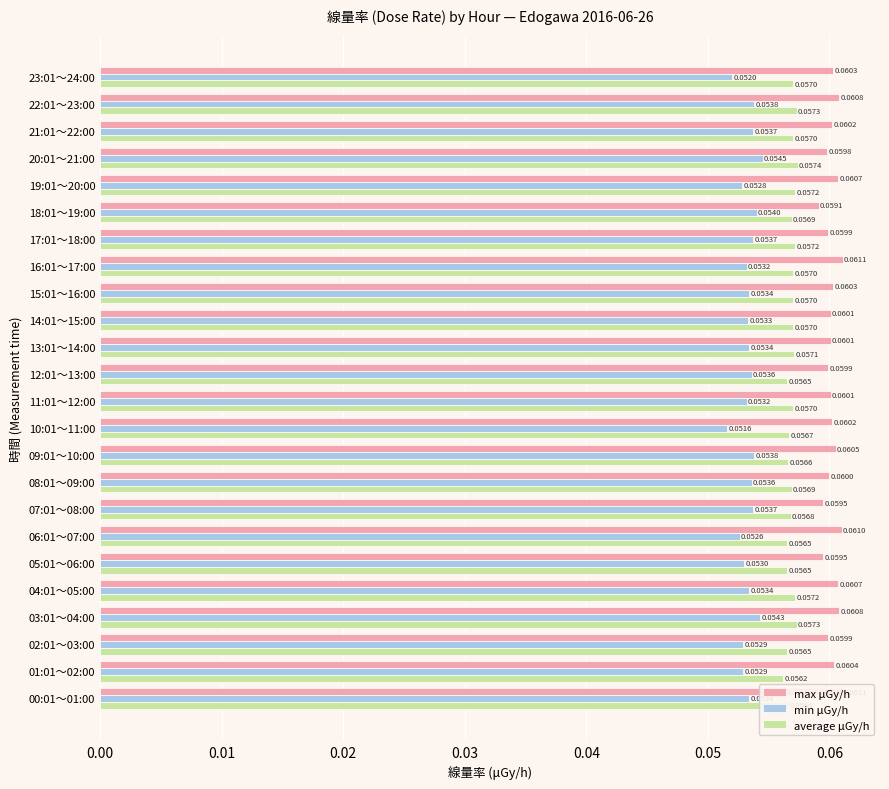

At how many categories does at least one series exceed 0?

24